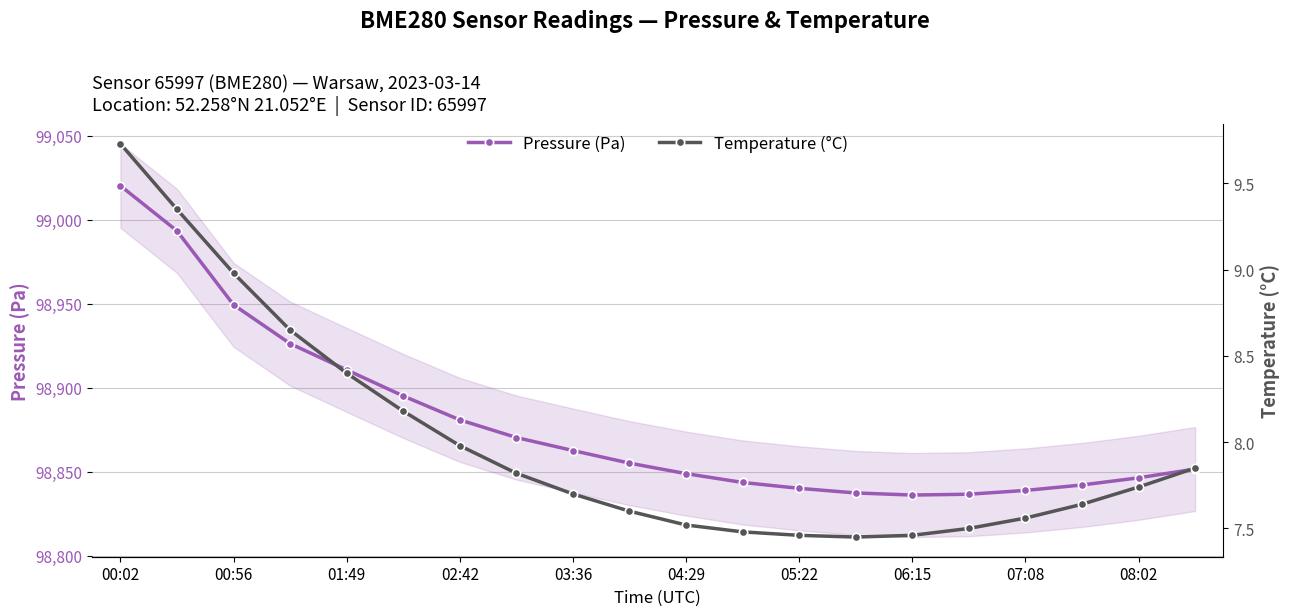

Reading left to right, transcribe all the data shown in this chart.

Pressure (Pa): 99020.1	98993.2	98949.2	98926.2	98910.5	98895.0	98880.8	98870.2	98862.5	98855.0	98848.8	98843.5	98840.0	98837.2	98836.0	98836.5	98838.8	98842.0	98846.2	98851.5
Temperature (°C): 9.7	9.3	9.0	8.7	8.4	8.2	8.0	7.8	7.7	7.6	7.5	7.5	7.5	7.5	7.5	7.5	7.6	7.6	7.7	7.8